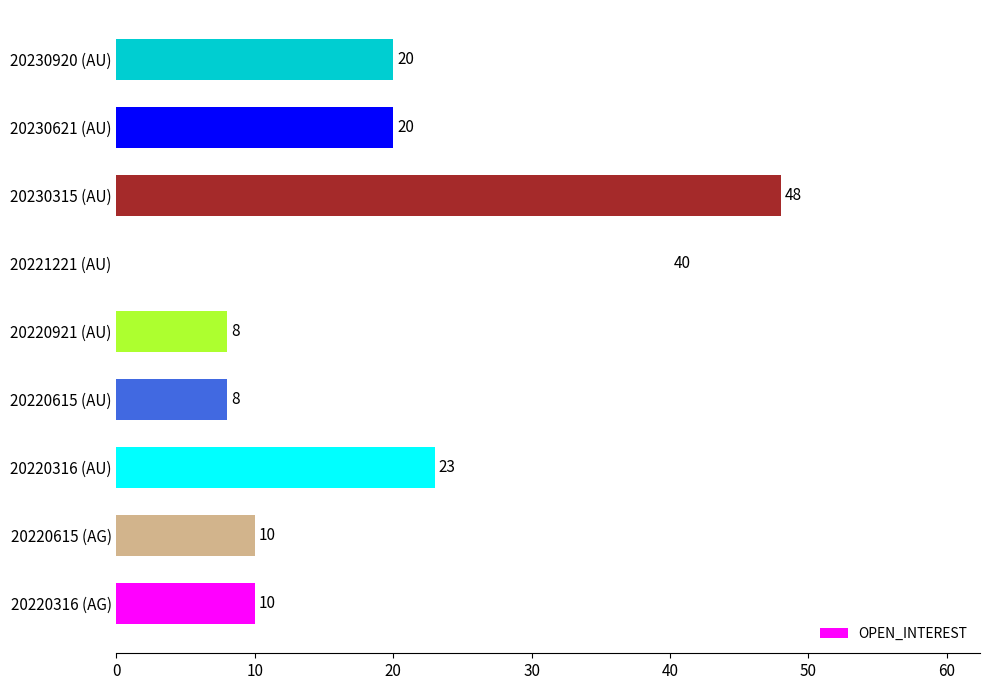

What is the difference between the maximum and minimum values?

40